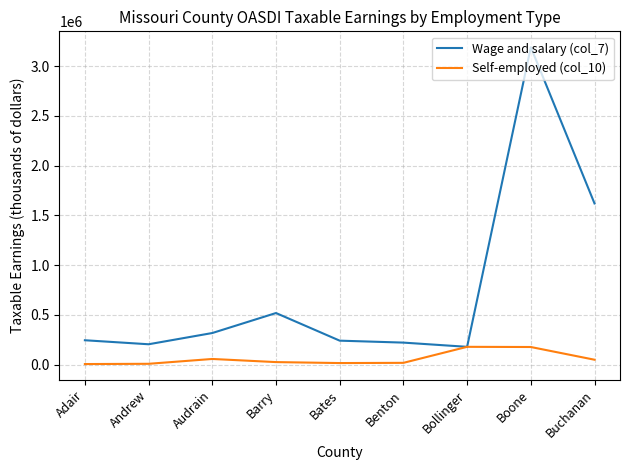

Rank the series by their maximum value, from lowest to highest.

Self-employed (col_10), Wage and salary (col_7)